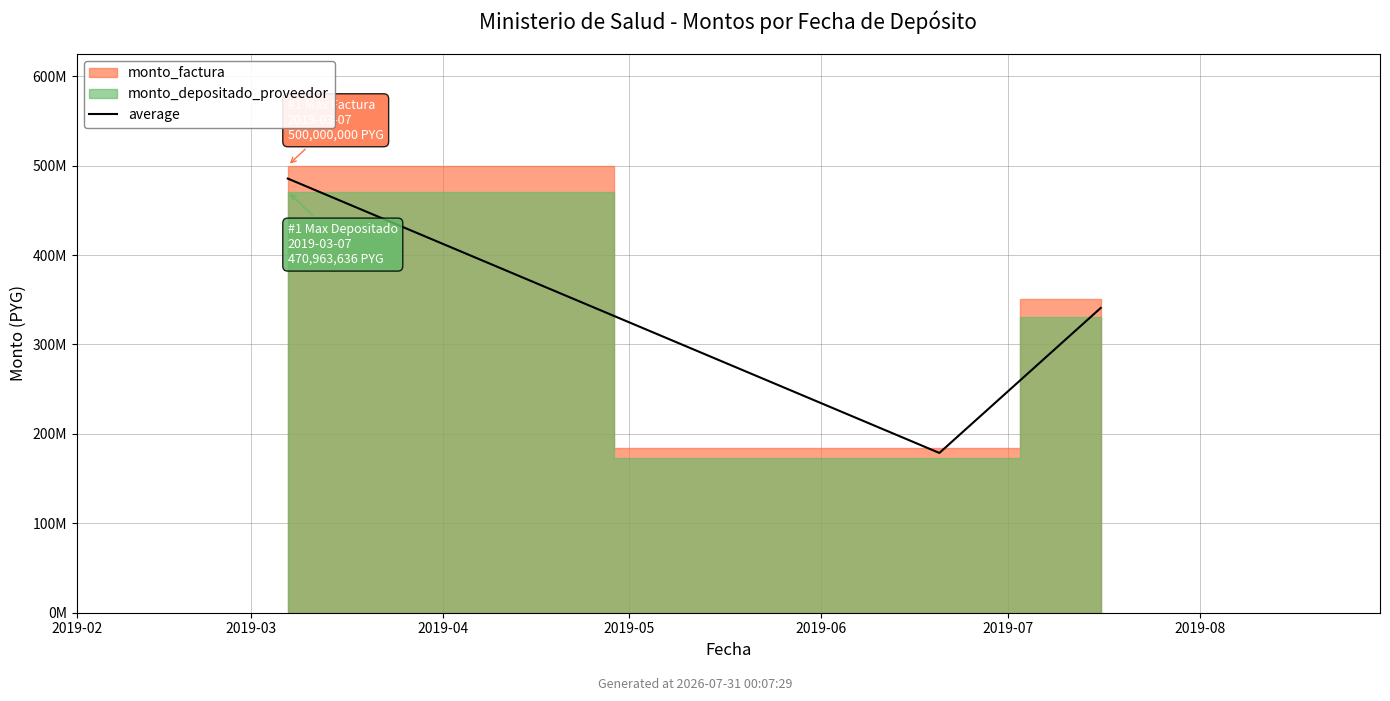

Reading right to left, transcribe all the data shown in this chart.

340808236.5	178657309.0	485481818.0